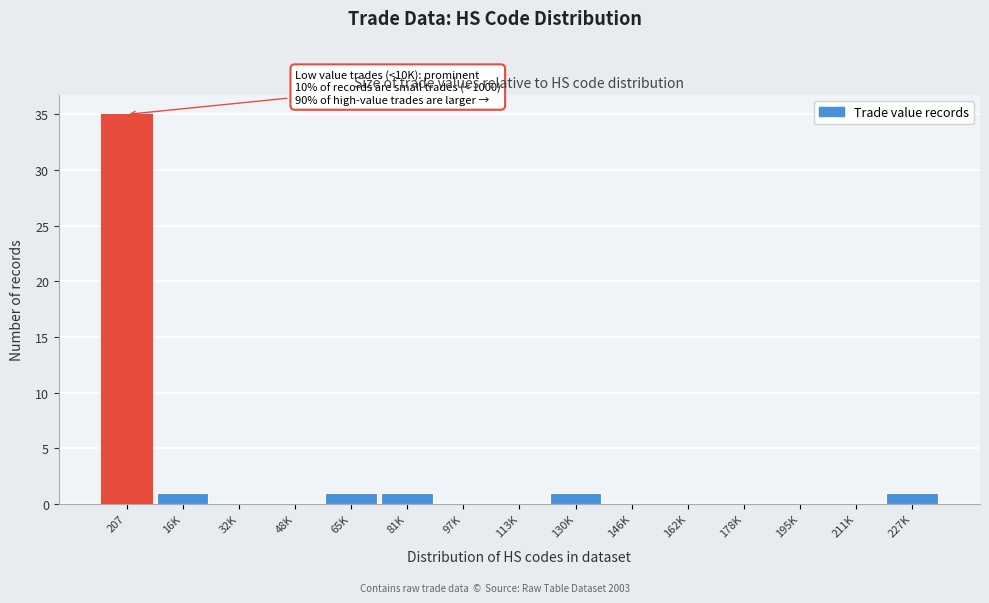

Reading left to right, transcribe all the data shown in this chart.

207=35	16K=1	32K=0	48K=0	65K=1	81K=1	97K=0	113K=0	130K=1	146K=0	162K=0	178K=0	195K=0	211K=0	227K=1